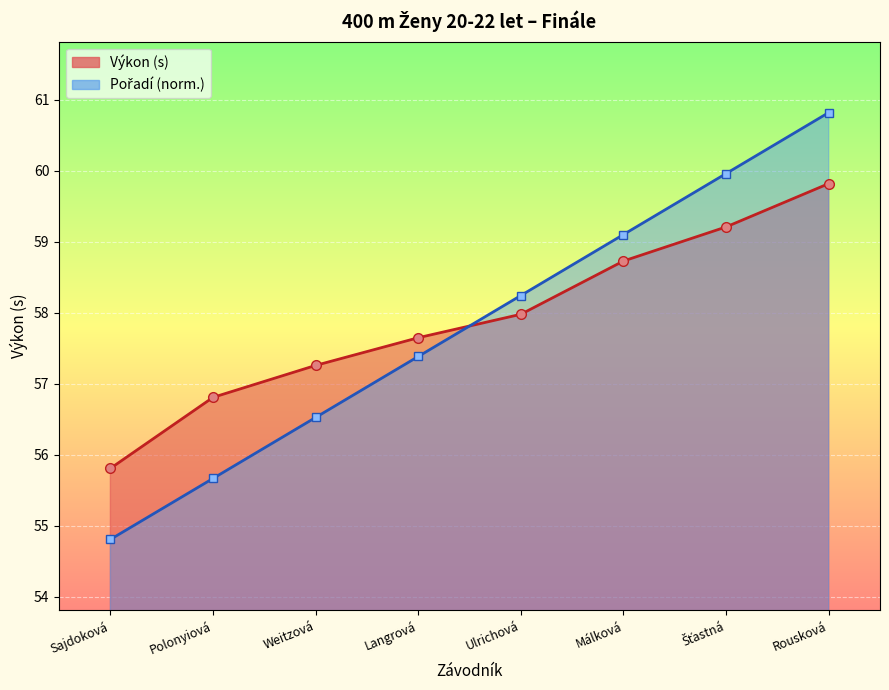

Between which two adjacent categories do Výkon and Pořadí first intersect?

Langrová and Ulrichová